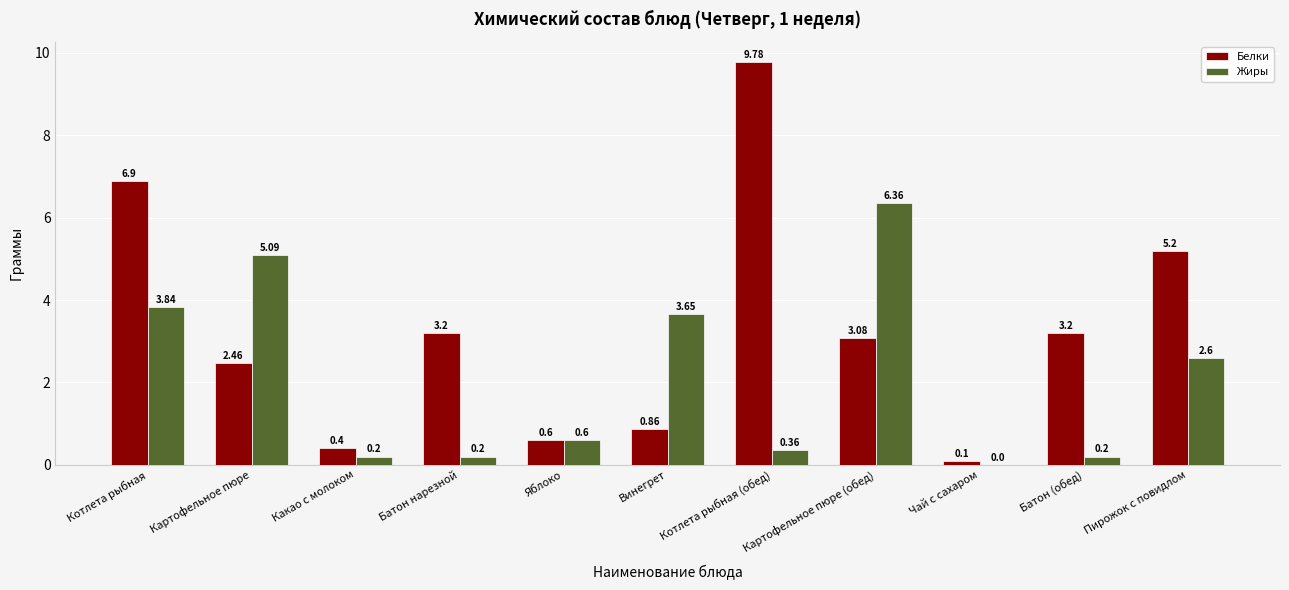

Is the value of Белки at Какао с молоком greater than the value of Жиры at Батон нарезной?

Yes